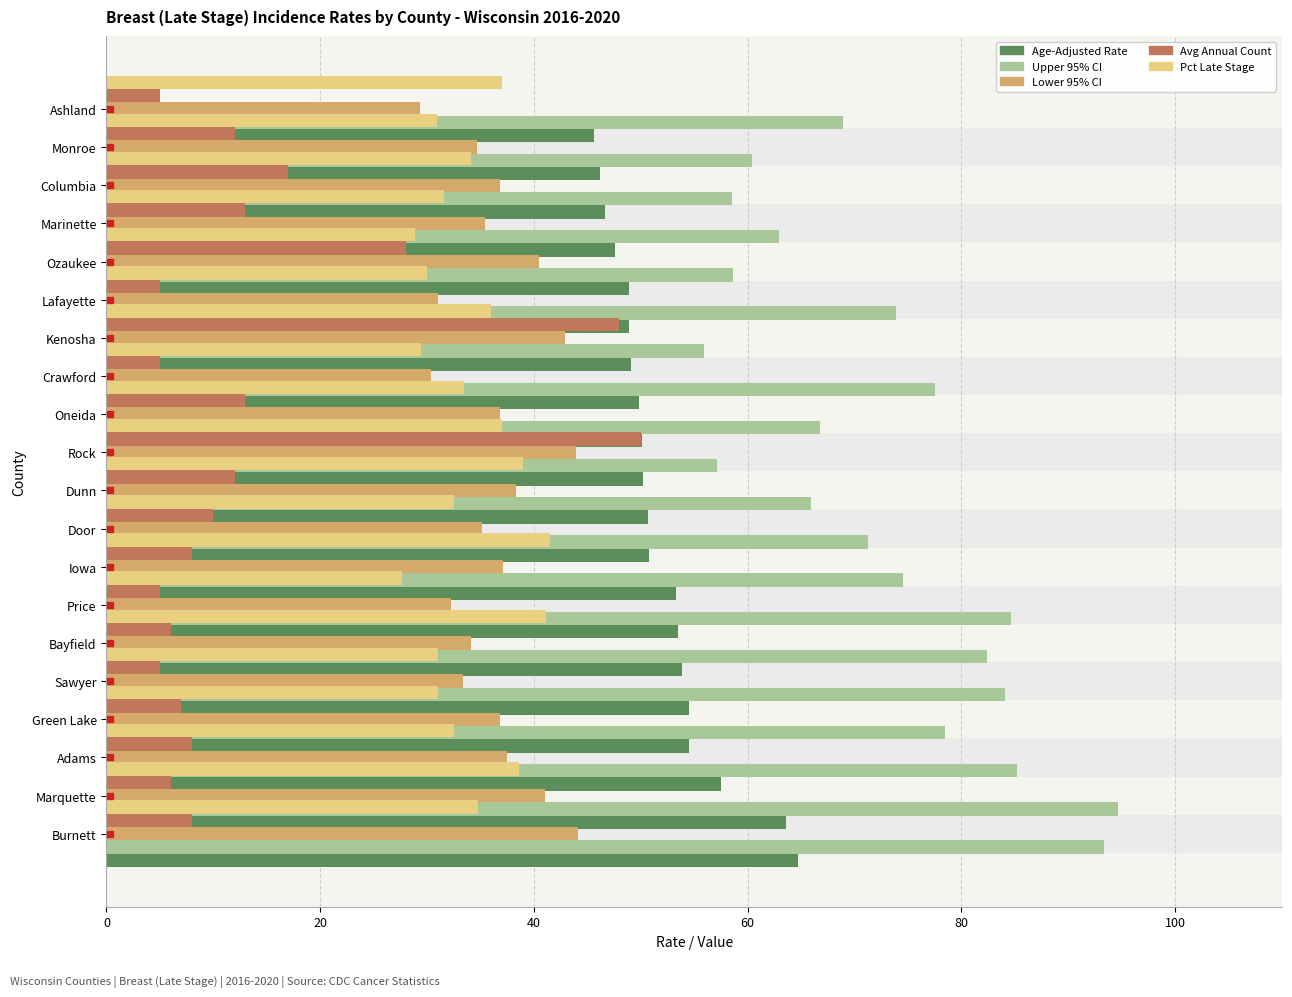

The Pct Late Stage series shows 37.0 at Oneida. True or false?

True